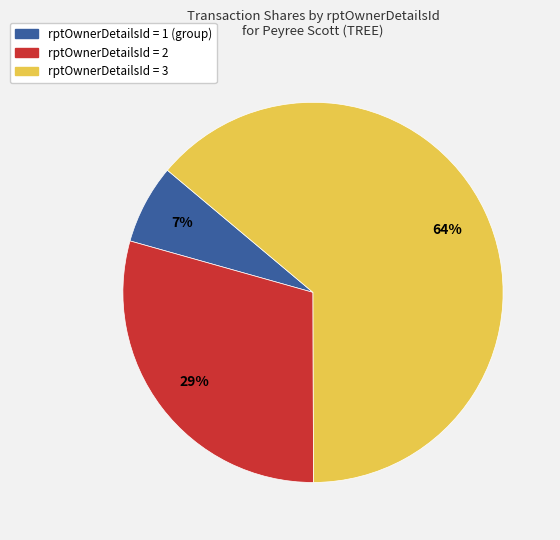

Count the number of slices in the pie.

3